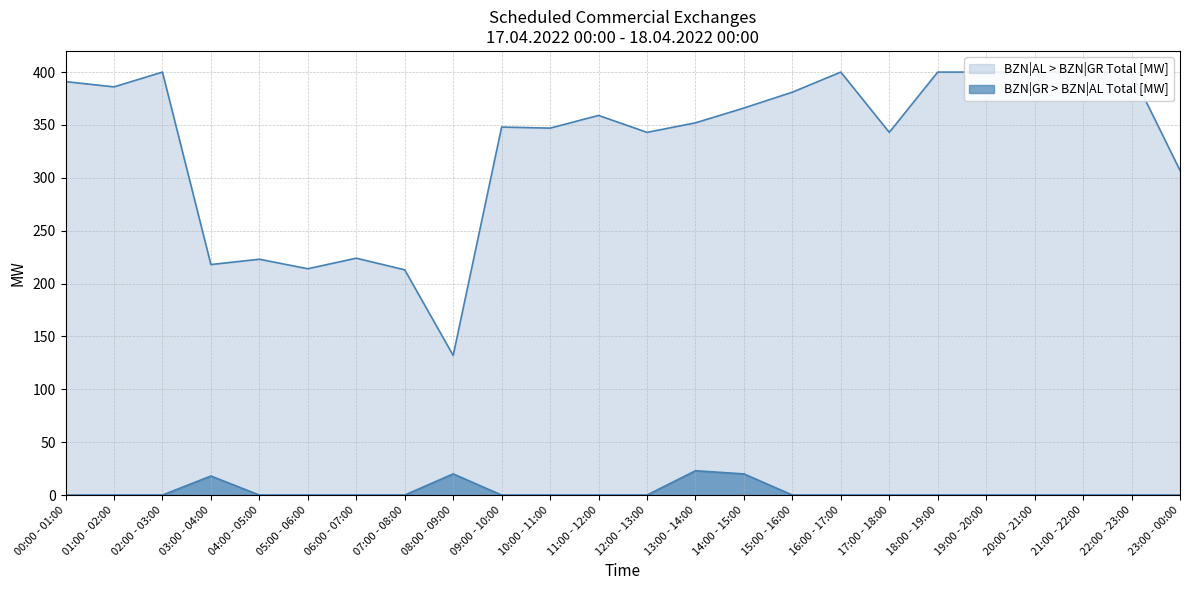

What position from the left is 13:00 - 14:00?

14